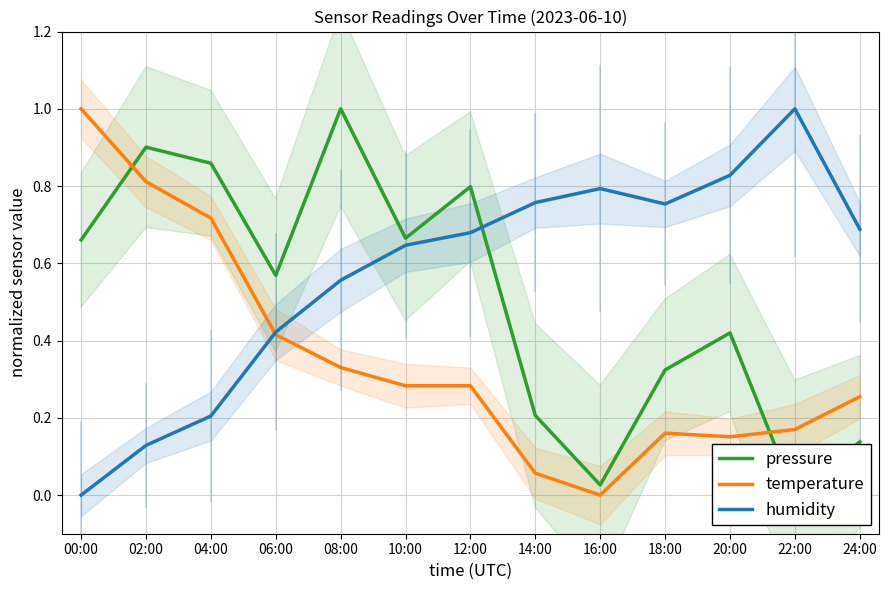

Rank the series by their average value, from highest to lowest.

humidity, pressure, temperature